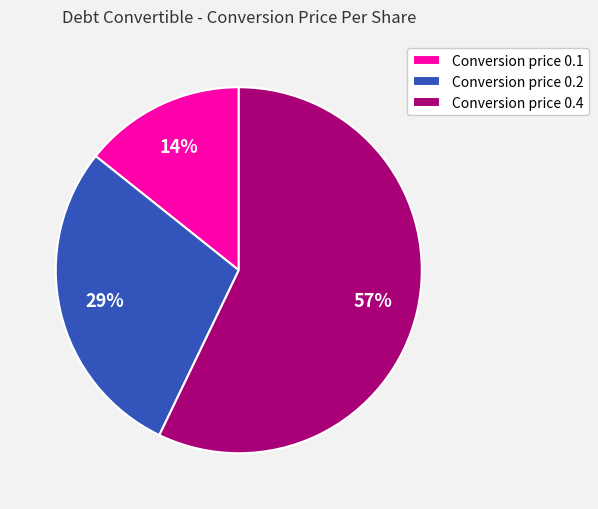

Rank the categories by value from highest to lowest.

Conversion price 0.4, Conversion price 0.2, Conversion price 0.1